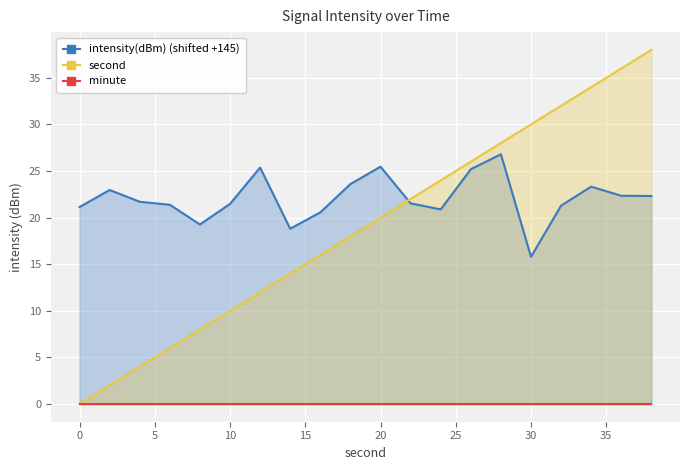

What is the difference between the maximum and second lowest values in the intensity(dBm) (shifted +145) series?

8.0